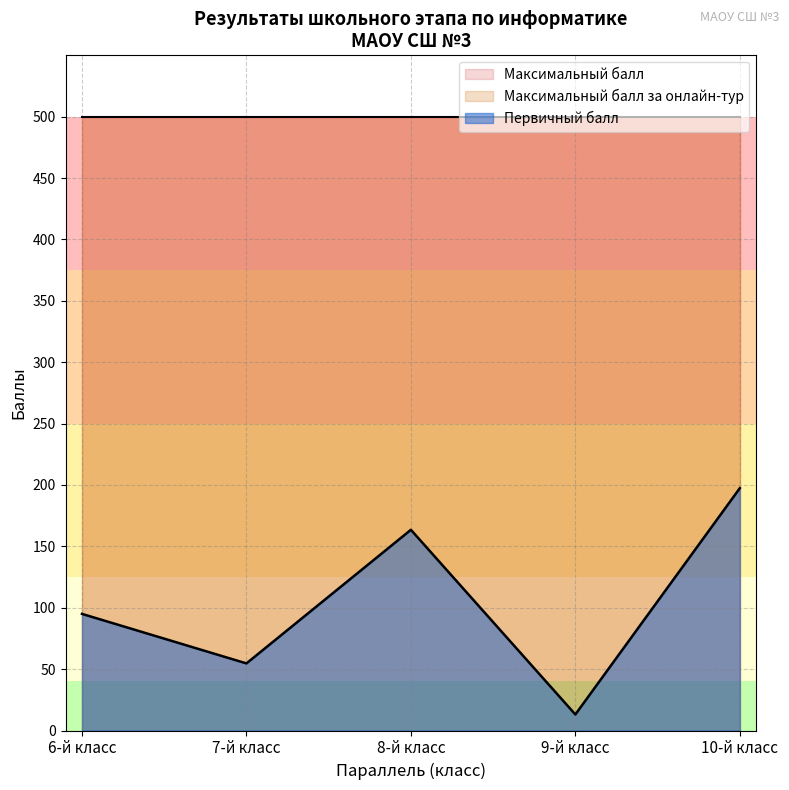

Which series has the largest range (max minus min)?

Первичный балл